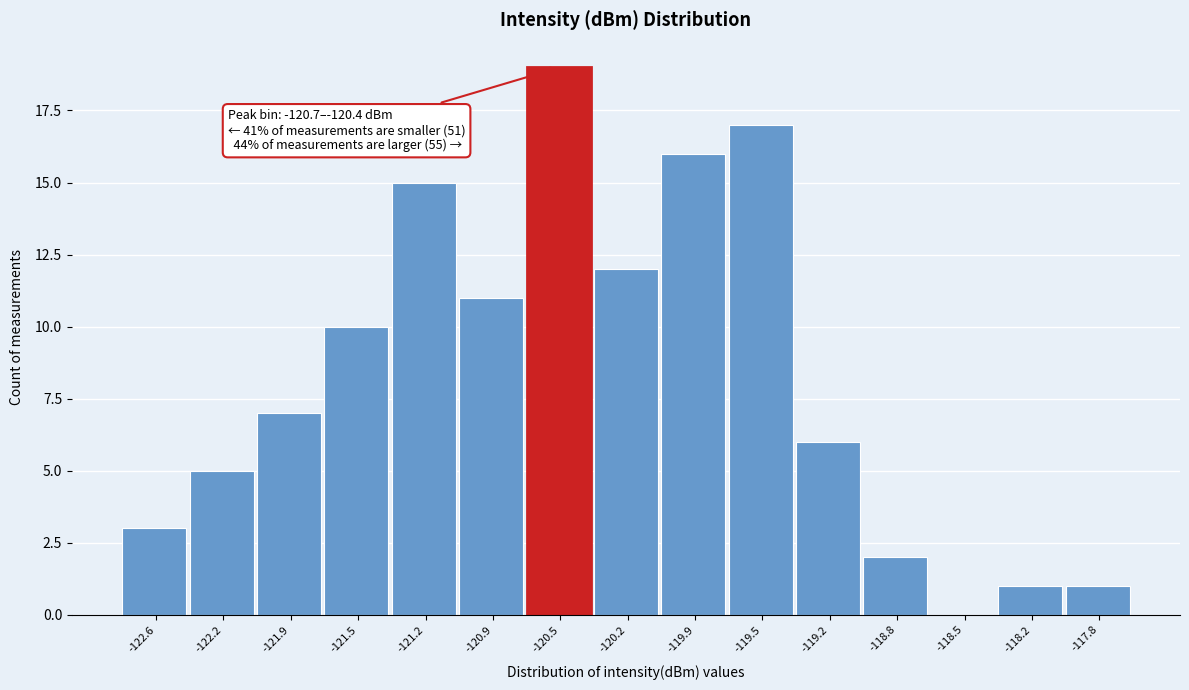

Which range on the x-axis has the tallest bar?

-120.70 to -120.35